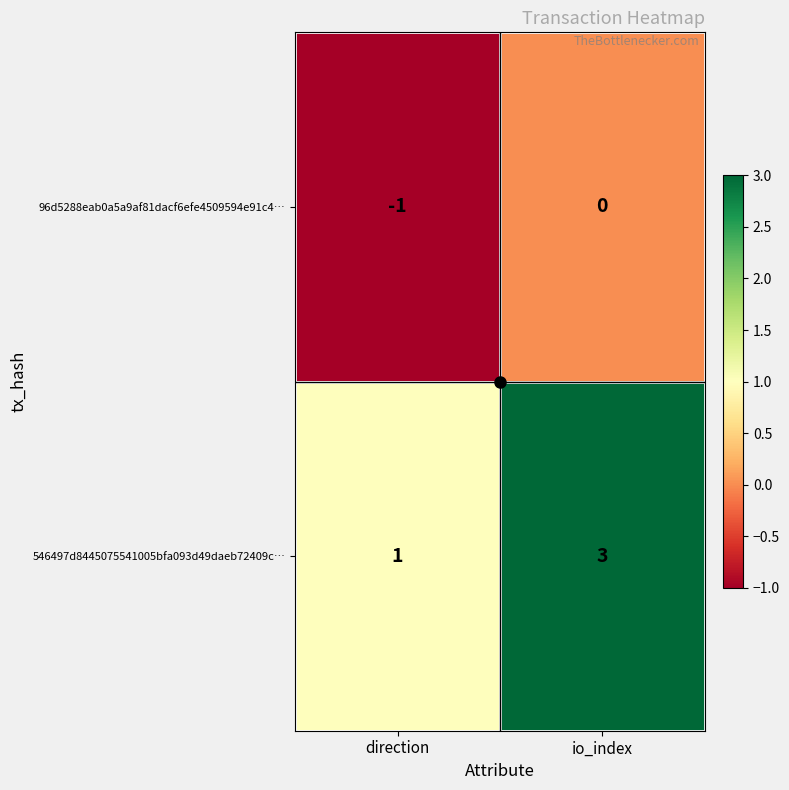

The 546497d8445075541005bfa093d49daeb72409c… series shows 1 at io_index. True or false?

False